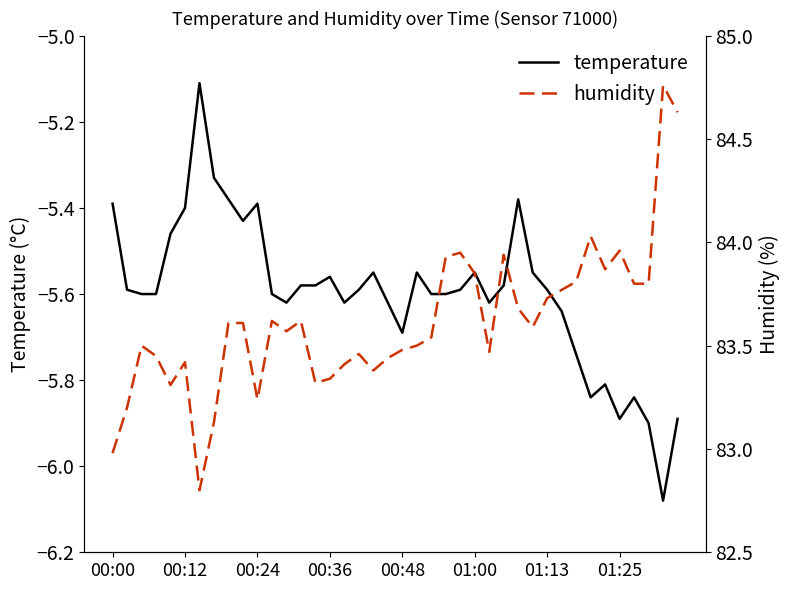

Which series has the largest total across all categories?

humidity